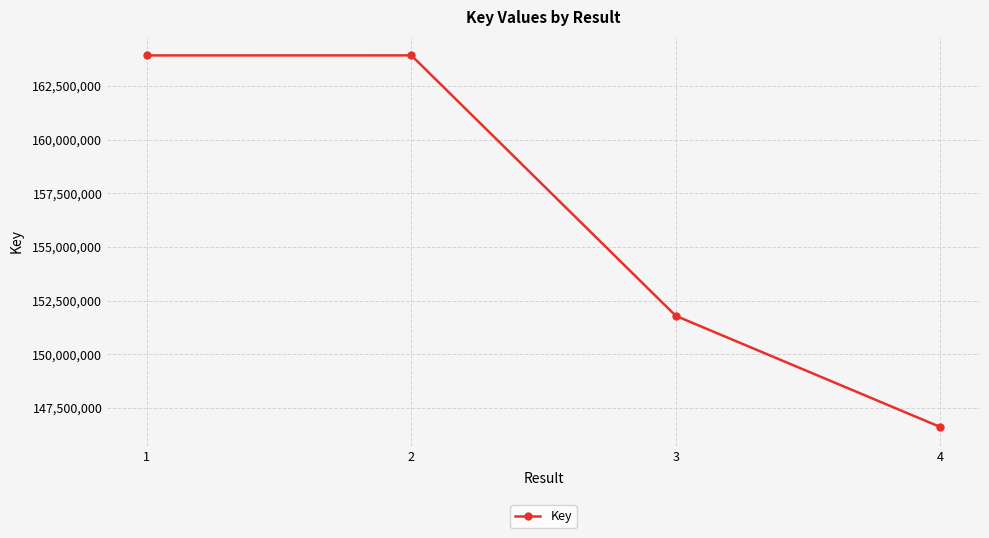

The value at 3 is 151784794. True or false?

True